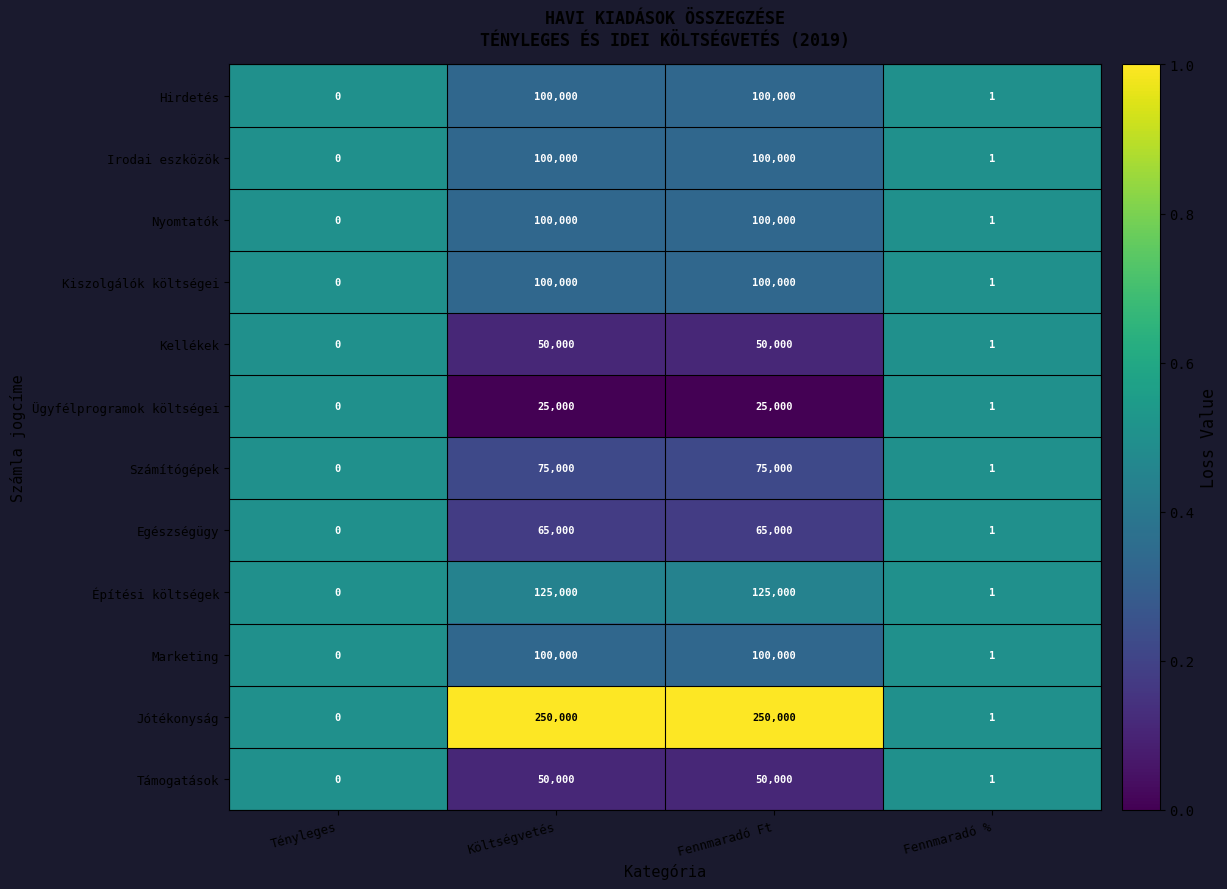

Is the value of Kiszolgálók költségei at Költségvetés greater than the value of Számítógépek at Fennmaradó %?

Yes